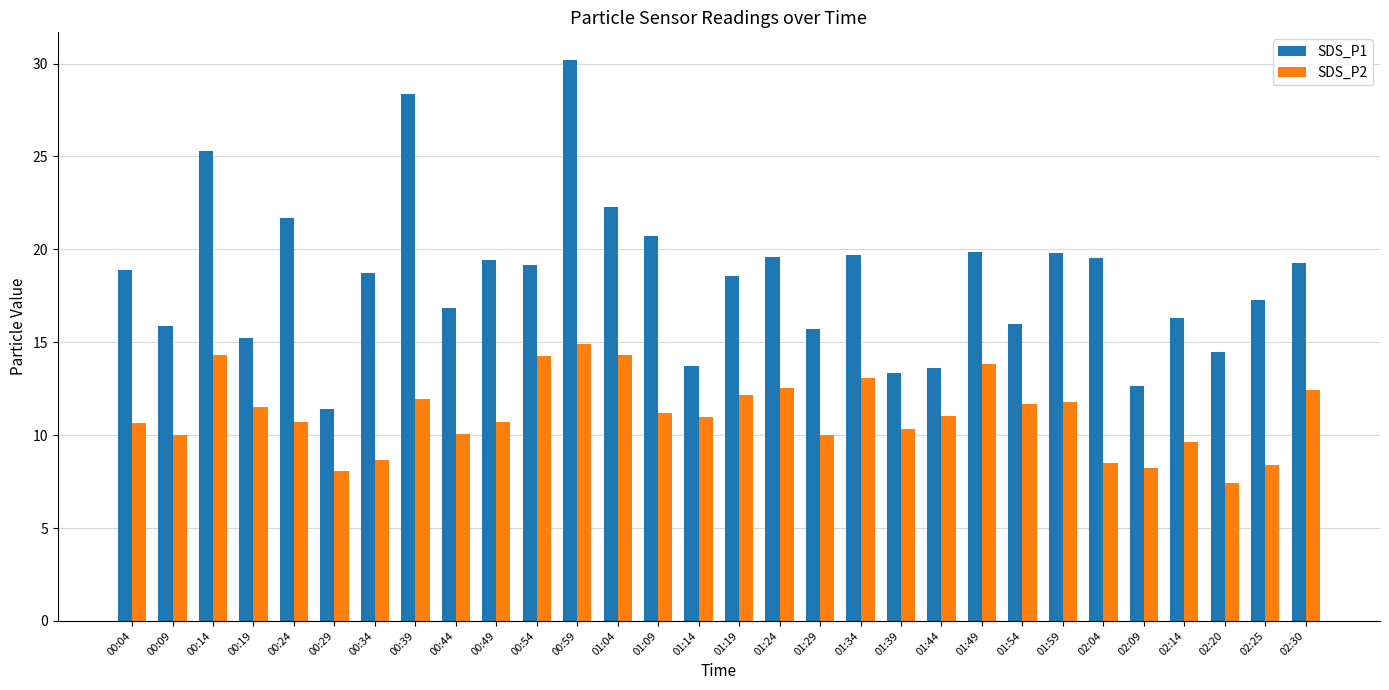

Read the SDS_P2 value at 01:39.

10.3